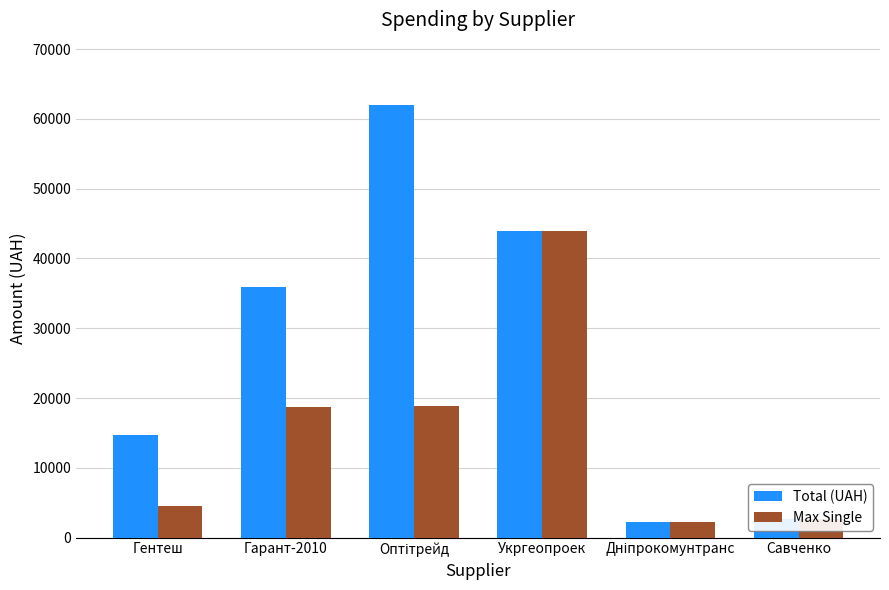

Which series has the largest total across all categories?

Total (UAH)